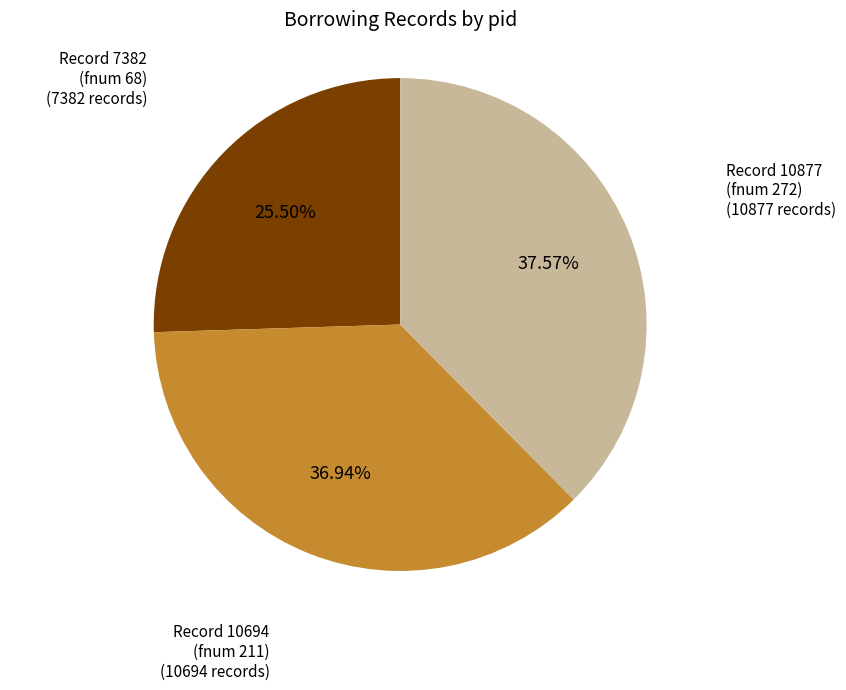

Rank the categories by value from lowest to highest.

Record 7382 (fnum 68), Record 10694 (fnum 211), Record 10877 (fnum 272)